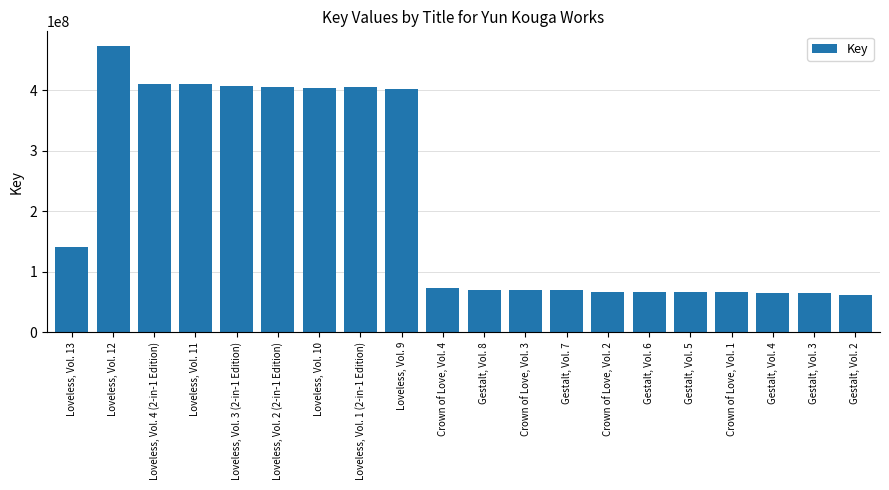

What is the difference between the maximum and minimum values?

411575333